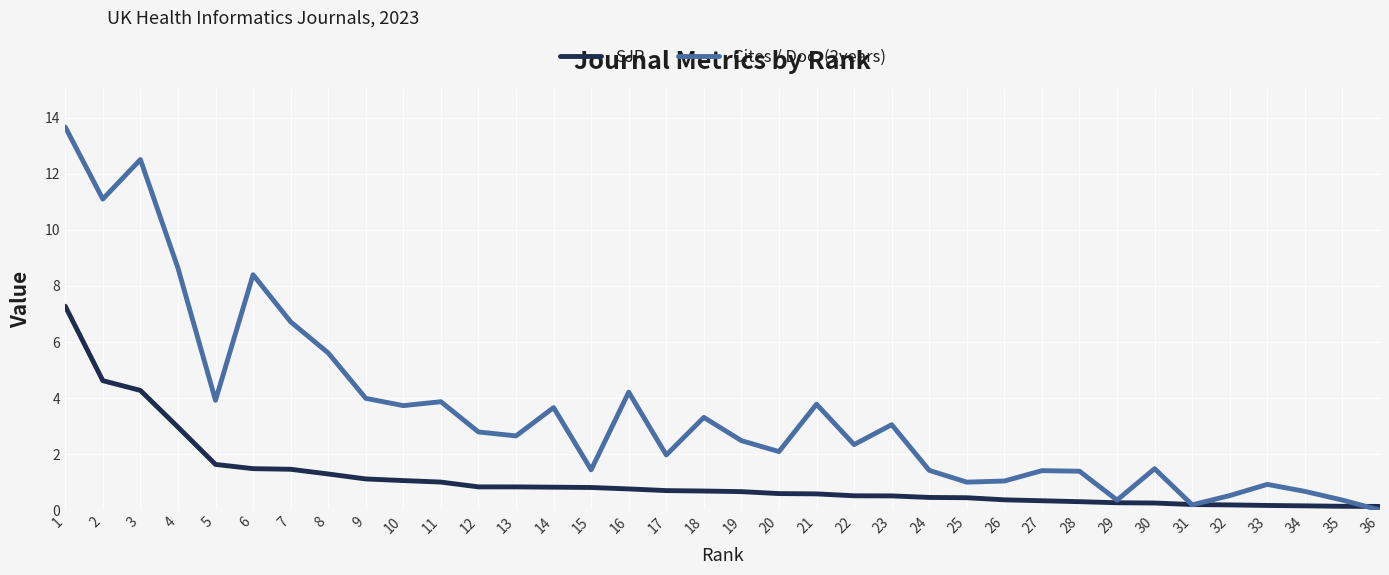

Which category has the lowest value across all series?

36